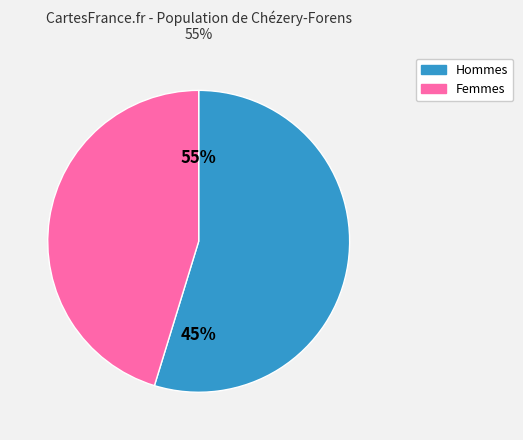

Rank the series by their average value, from lowest to highest.

Femmes, Hommes